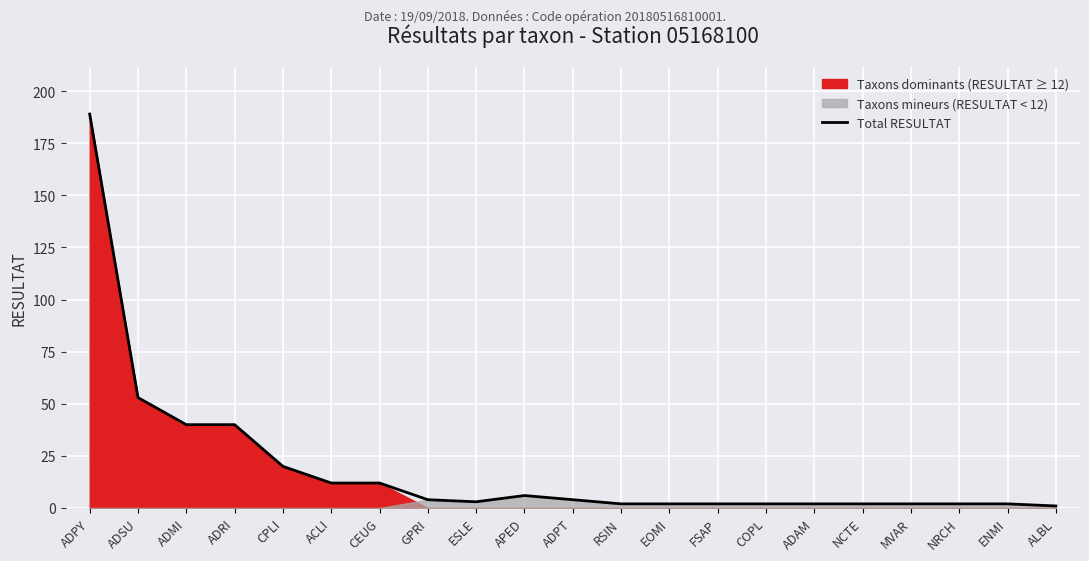

True or false: the data shows 3 at EOMI.

False